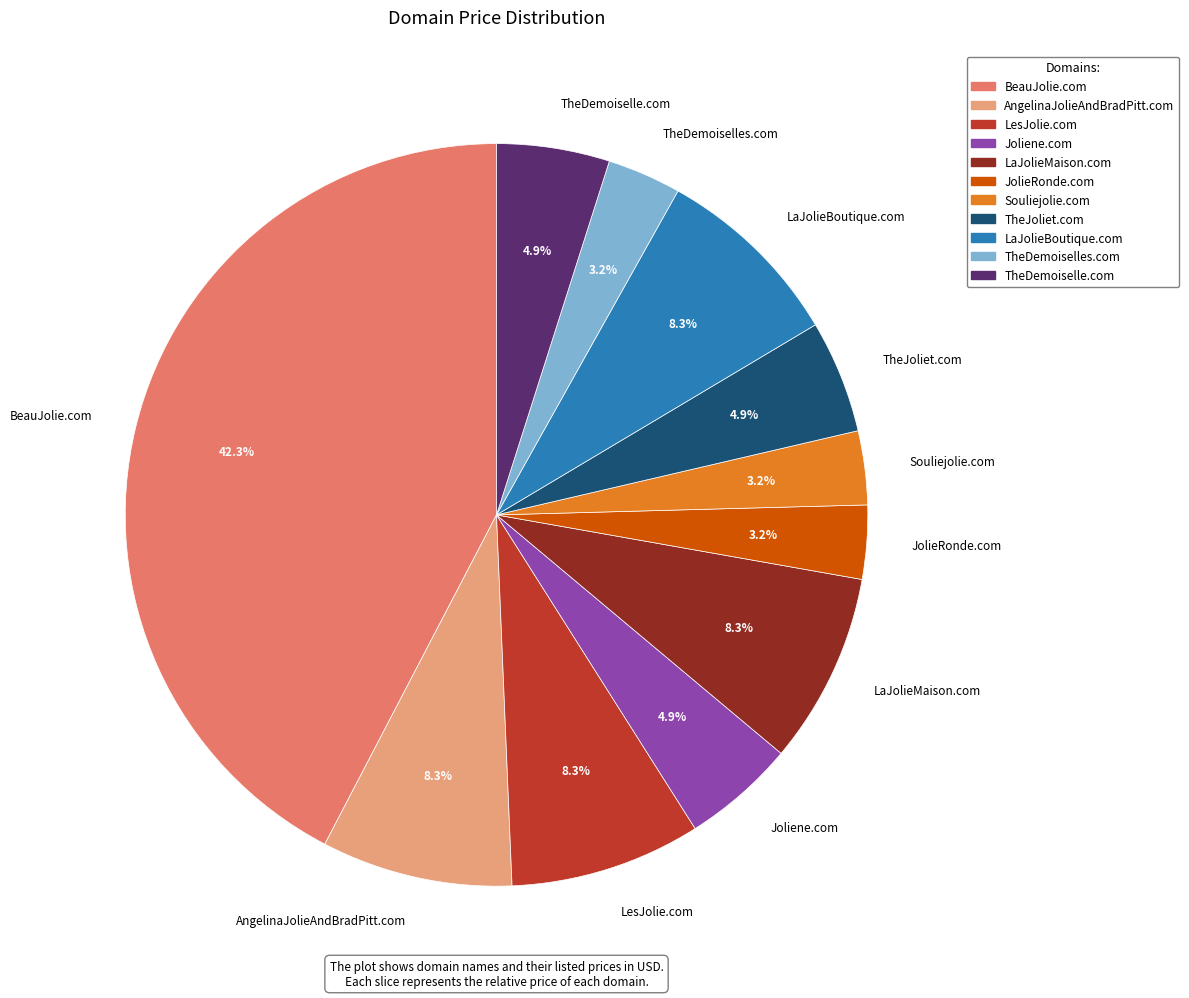

What percentage is the BeauJolie.com slice, to the nearest percent?

42%